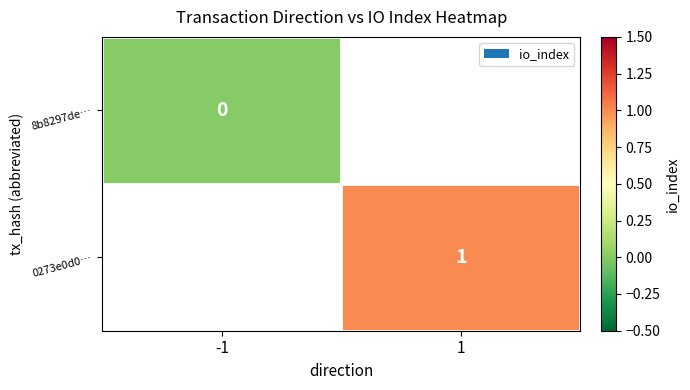

True or false: 0273e0d0… has a value of 0 at 1.

False